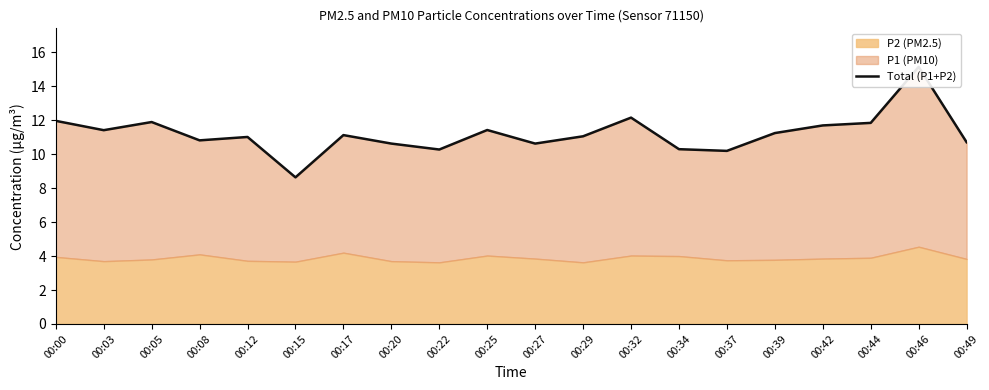

What is the sum of the values at 00:00 and 00:03?

23.4